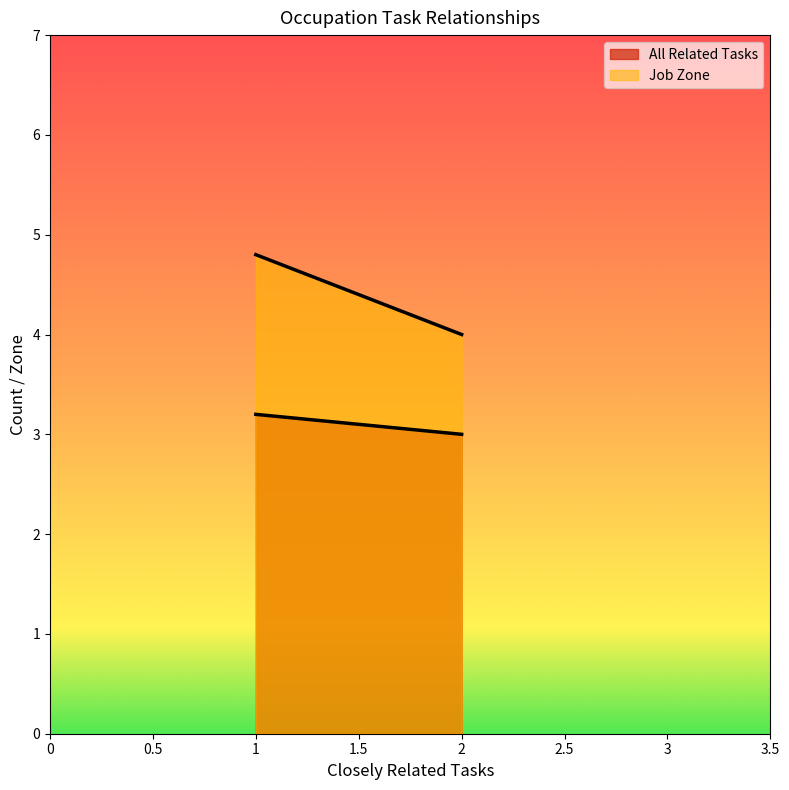

Rank the series at 1 from lowest to highest value.

All Related Tasks, Job Zone